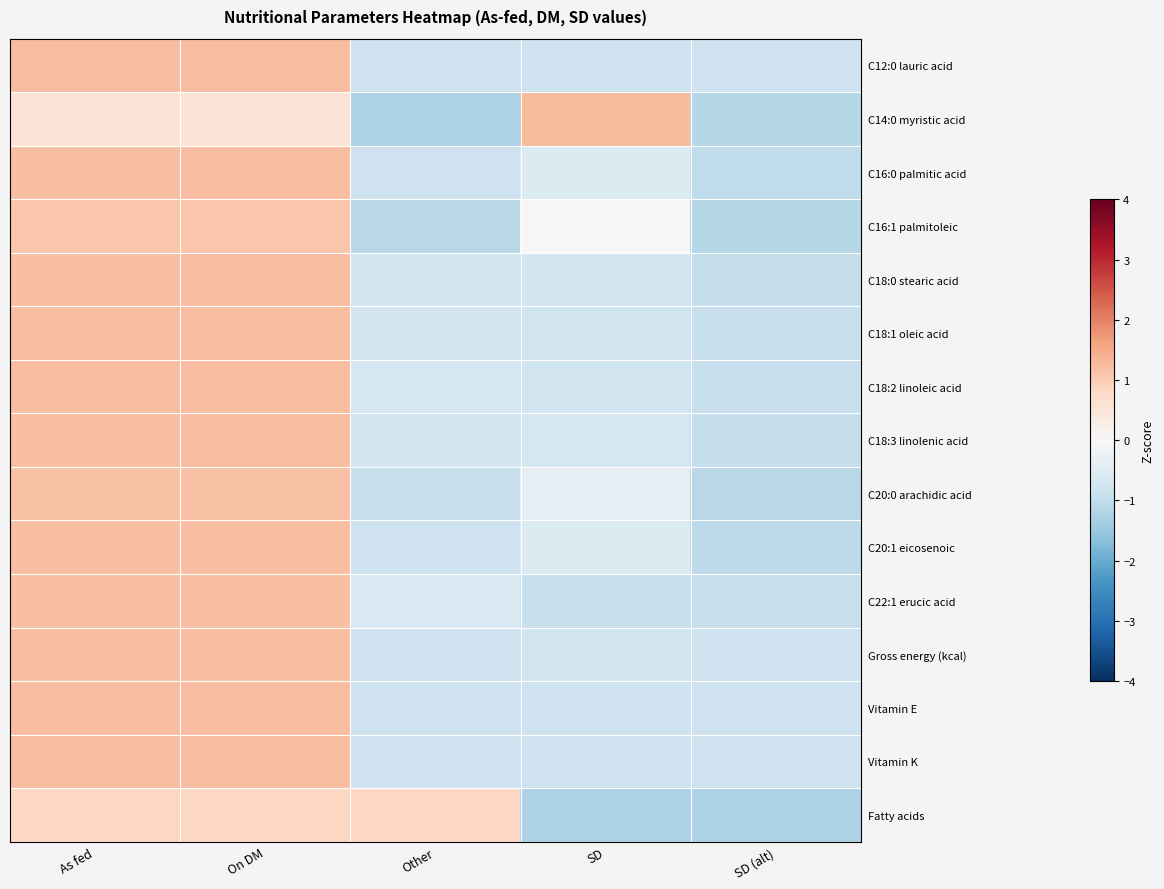

Reading left to right, transcribe all the data shown in this chart.

C12:0 lauric acid: As fed=1.2	On DM=1.2	Other=-0.8	SD=-0.8	SD (alt)=-0.8
C14:0 myristic acid: As fed=0.5	On DM=0.5	Other=-1.2	SD=1.3	SD (alt)=-1.1
C16:0 palmitic acid: As fed=1.2	On DM=1.2	Other=-0.8	SD=-0.6	SD (alt)=-1.0
C16:1 palmitoleic: As fed=1.1	On DM=1.1	Other=-1.1	SD=0.0	SD (alt)=-1.1
C18:0 stearic acid: As fed=1.2	On DM=1.2	Other=-0.7	SD=-0.8	SD (alt)=-0.9
C18:1 oleic acid: As fed=1.2	On DM=1.2	Other=-0.7	SD=-0.8	SD (alt)=-0.9
C18:2 linoleic acid: As fed=1.2	On DM=1.2	Other=-0.7	SD=-0.8	SD (alt)=-0.9
C18:3 linolenic acid: As fed=1.2	On DM=1.2	Other=-0.8	SD=-0.7	SD (alt)=-1.0
C20:0 arachidic acid: As fed=1.2	On DM=1.2	Other=-0.9	SD=-0.4	SD (alt)=-1.1
C20:1 eicosenoic: As fed=1.2	On DM=1.2	Other=-0.8	SD=-0.5	SD (alt)=-1.1
C22:1 erucic acid: As fed=1.2	On DM=1.2	Other=-0.6	SD=-0.9	SD (alt)=-0.9
Gross energy (kcal): As fed=1.2	On DM=1.2	Other=-0.8	SD=-0.8	SD (alt)=-0.8
Vitamin E: As fed=1.2	On DM=1.2	Other=-0.8	SD=-0.8	SD (alt)=-0.8
Vitamin K: As fed=1.2	On DM=1.2	Other=-0.8	SD=-0.8	SD (alt)=-0.8
Fatty acids: As fed=0.8	On DM=0.8	Other=0.8	SD=-1.2	SD (alt)=-1.2